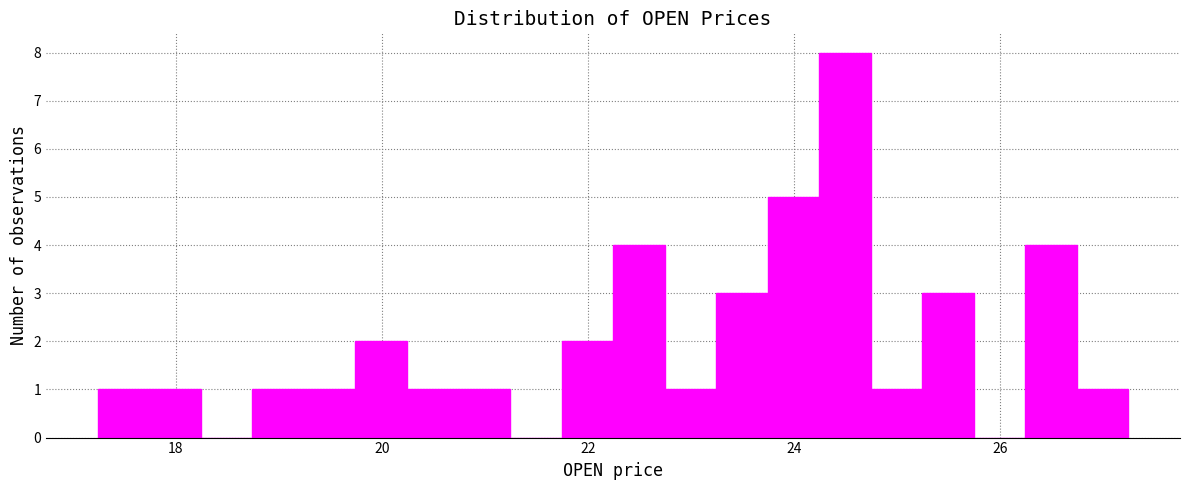

Around what value on the x-axis is the tallest bar? Give the approximate position of its centre, as read against the axis.

24.4